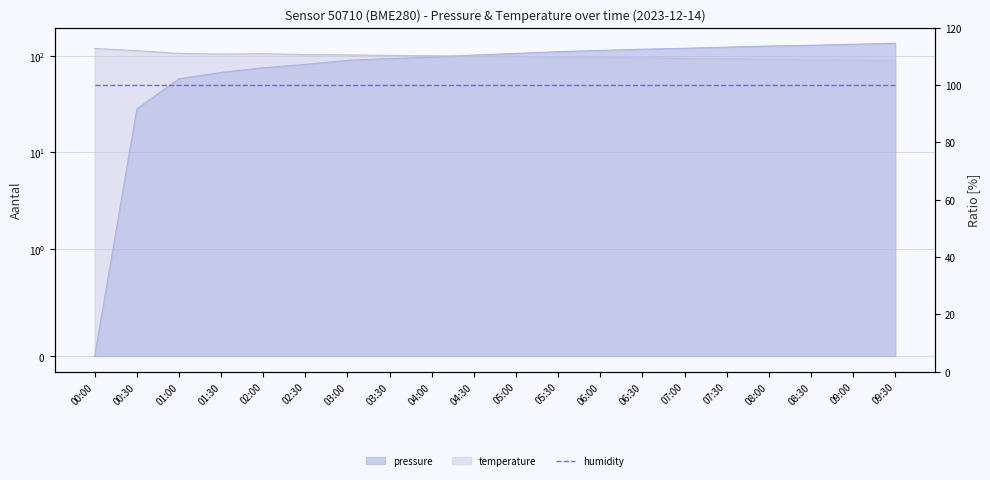

Does the chart display data point markers on the line(s)?

No